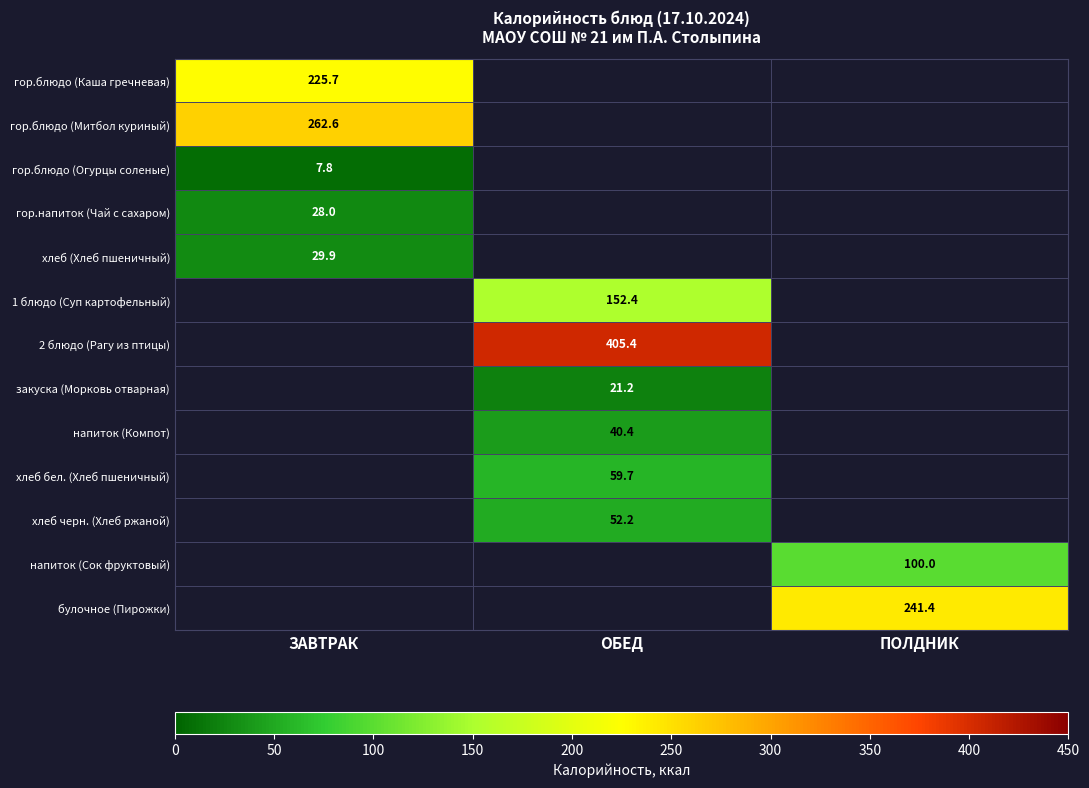

Which label corresponds to the largest value in the chart?

ОБЕД